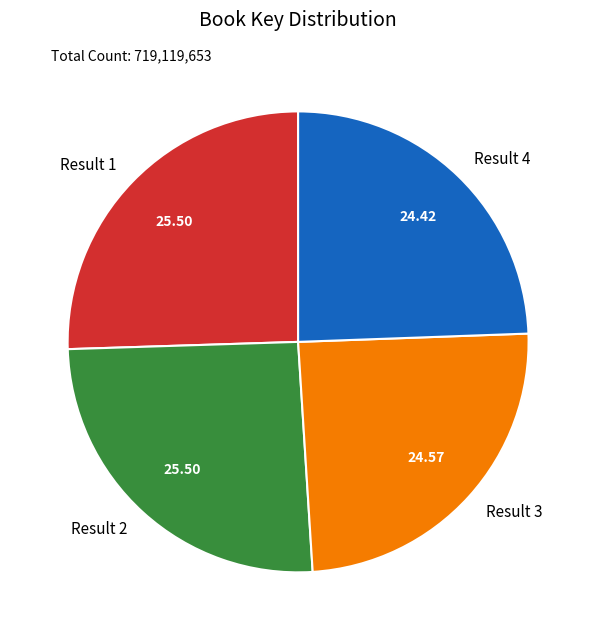

Between Result 2 and Result 3, which is larger?

Result 2